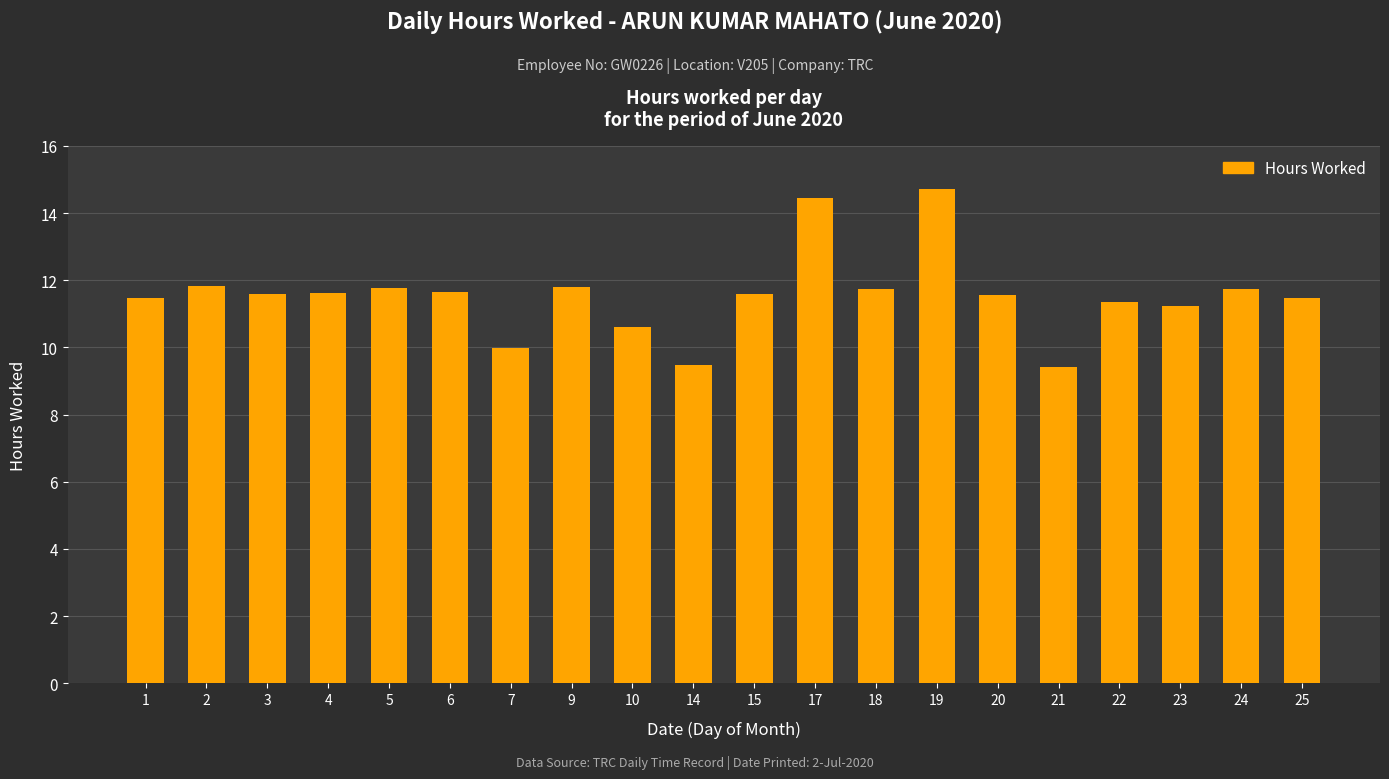

True or false: the data shows 11.6 at 15.

True